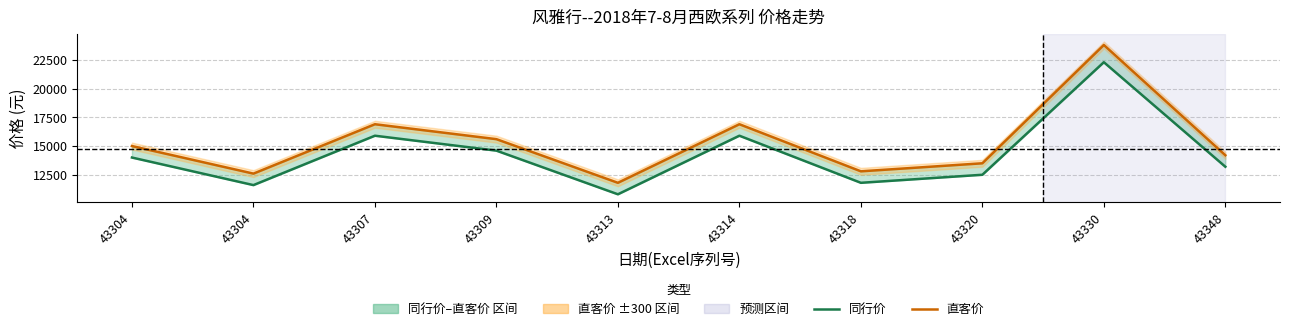

How many data points in 同行价 are less than 14000?

5